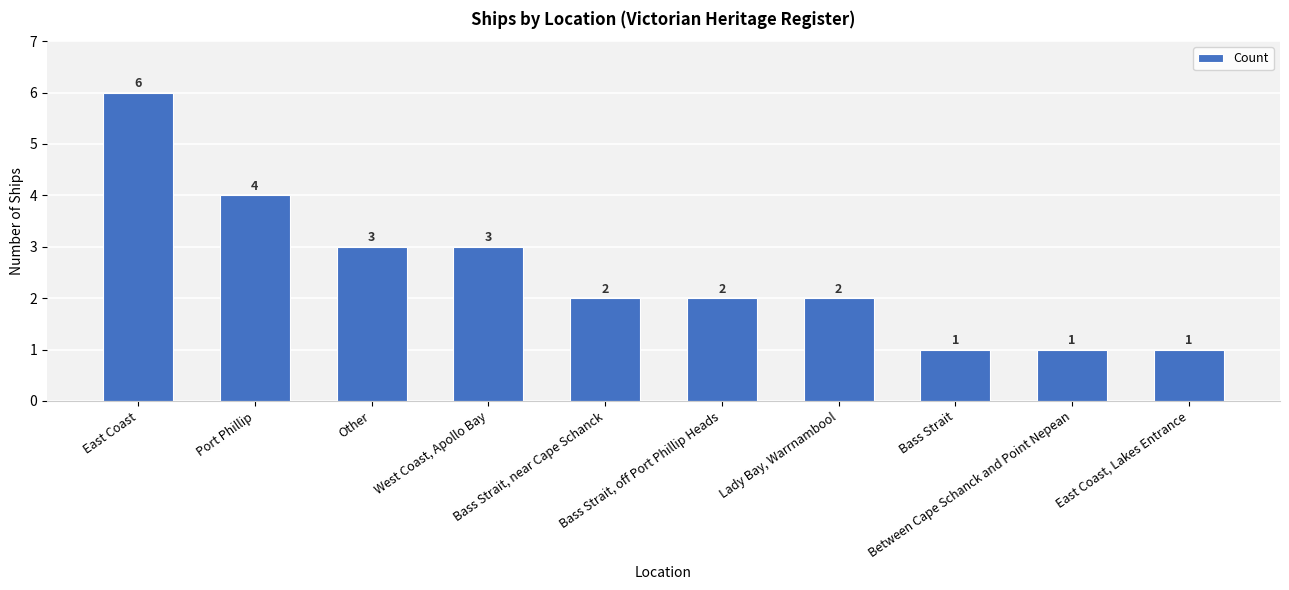

The chart shows a value of 3 at West Coast, Apollo Bay. True or false?

True